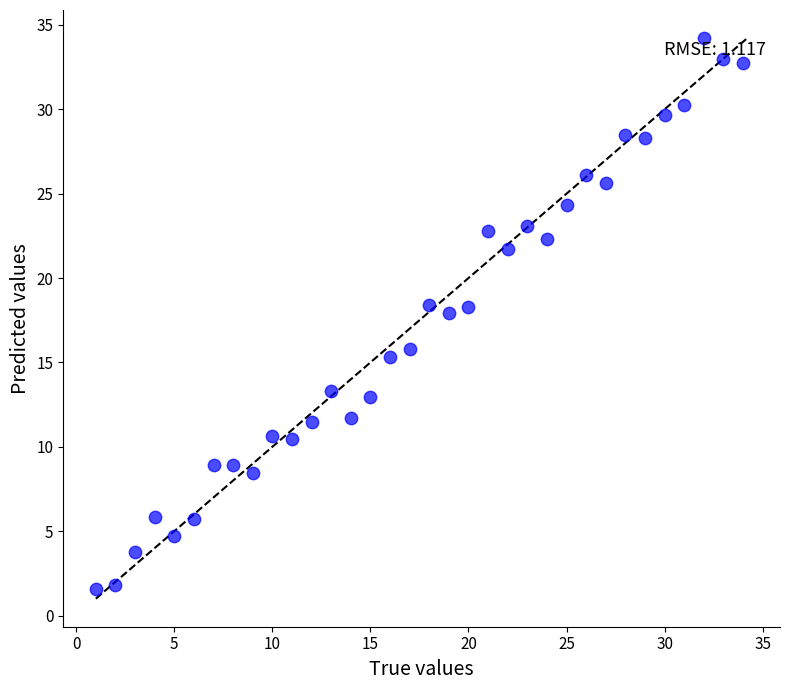

What is the range of X values (max minus min)?

33.0